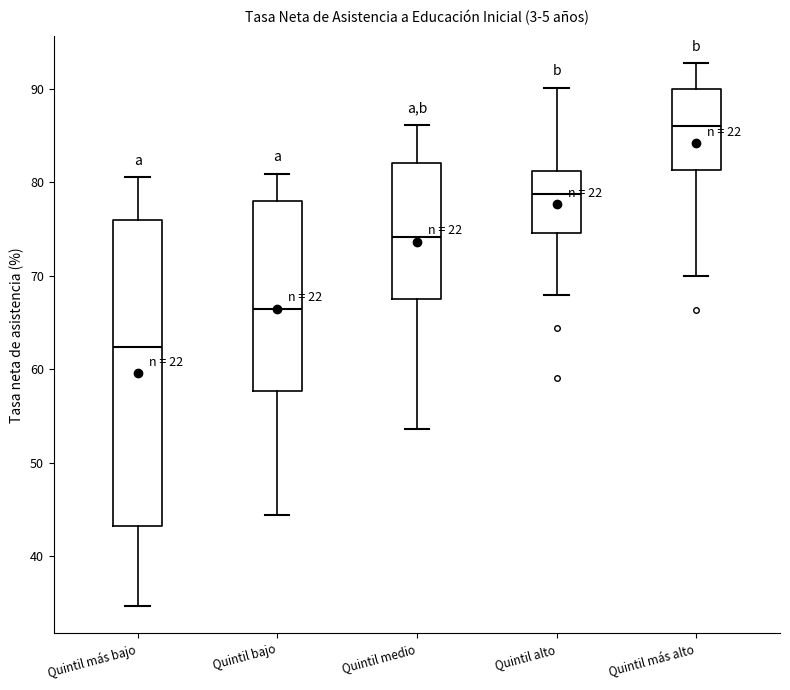

Reading left to right, read every box against the y-axis: the position of its median line, the range the box covers, and the ends of its whiskers. The values are not printed on the chart, so give them approximately, as read against the axis.

Quintil más bajo: median 62, box 43 to 76, whiskers 35 to 81
Quintil bajo: median 66, box 58 to 78, whiskers 44 to 81
Quintil medio: median 74, box 68 to 82, whiskers 54 to 86
Quintil alto: median 79, box 75 to 81, whiskers 68 to 90
Quintil más alto: median 86, box 81 to 90, whiskers 70 to 93